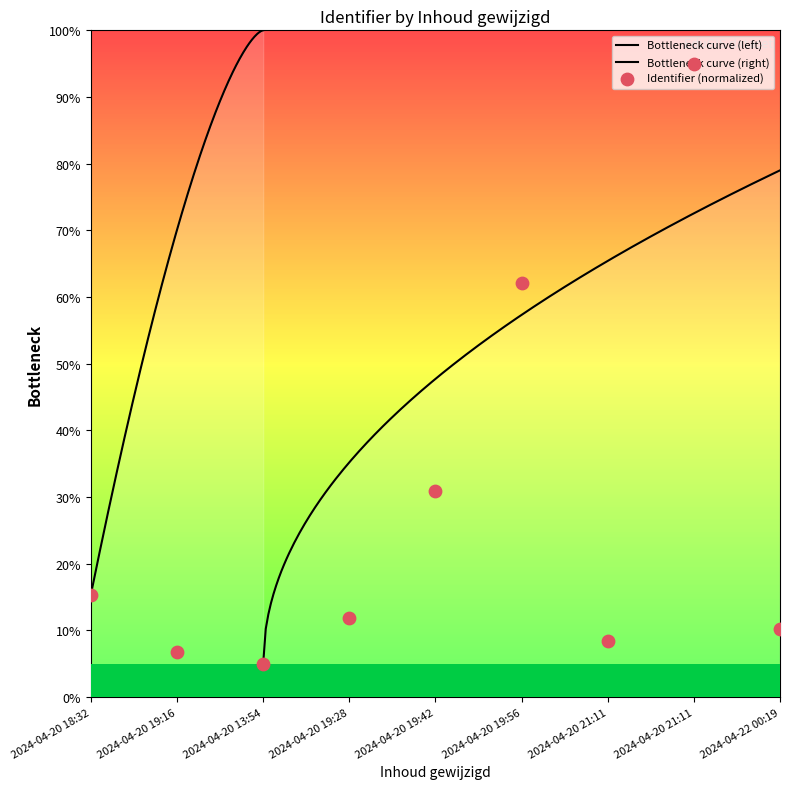

Between 2024-04-20 19:28 and 2024-04-20 19:16, which is larger?

2024-04-20 19:28